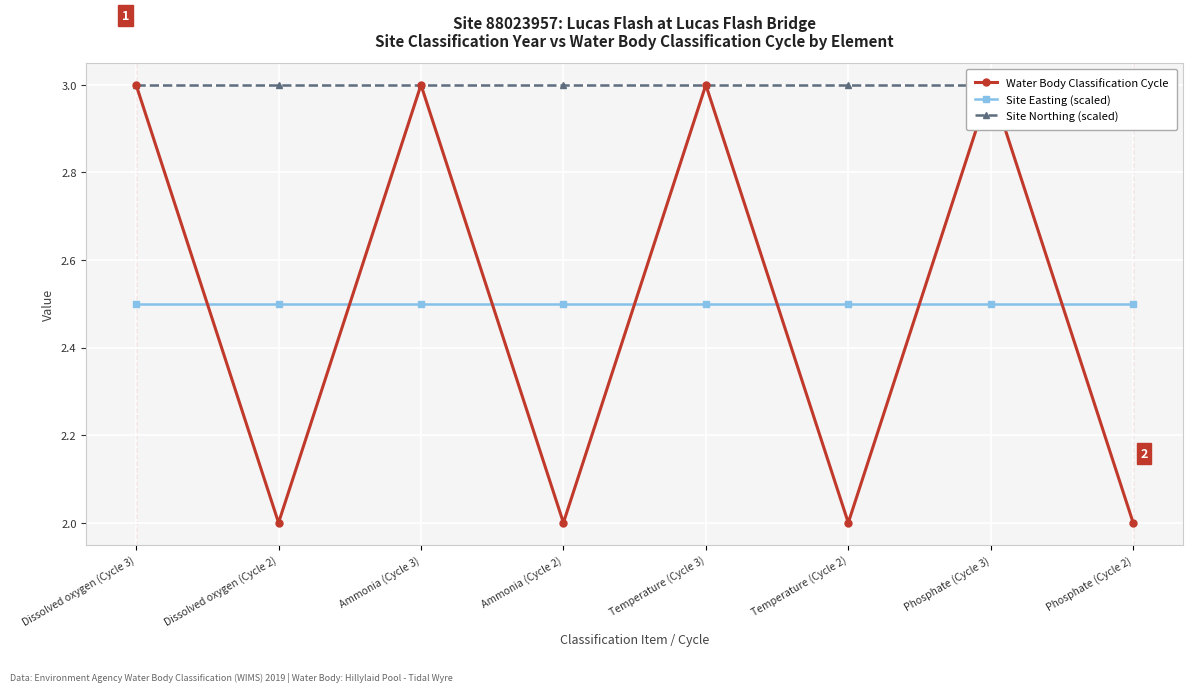

Reading left to right, transcribe all the data shown in this chart.

Water Body Classification Cycle: Dissolved oxygen (Cycle 3)=3.0	Dissolved oxygen (Cycle 2)=2.0	Ammonia (Cycle 3)=3.0	Ammonia (Cycle 2)=2.0	Temperature (Cycle 3)=3.0	Temperature (Cycle 2)=2.0	Phosphate (Cycle 3)=3.0	Phosphate (Cycle 2)=2.0
Site Easting (scaled): Dissolved oxygen (Cycle 3)=2.5	Dissolved oxygen (Cycle 2)=2.5	Ammonia (Cycle 3)=2.5	Ammonia (Cycle 2)=2.5	Temperature (Cycle 3)=2.5	Temperature (Cycle 2)=2.5	Phosphate (Cycle 3)=2.5	Phosphate (Cycle 2)=2.5
Site Northing (scaled): Dissolved oxygen (Cycle 3)=3.0	Dissolved oxygen (Cycle 2)=3.0	Ammonia (Cycle 3)=3.0	Ammonia (Cycle 2)=3.0	Temperature (Cycle 3)=3.0	Temperature (Cycle 2)=3.0	Phosphate (Cycle 3)=3.0	Phosphate (Cycle 2)=3.0